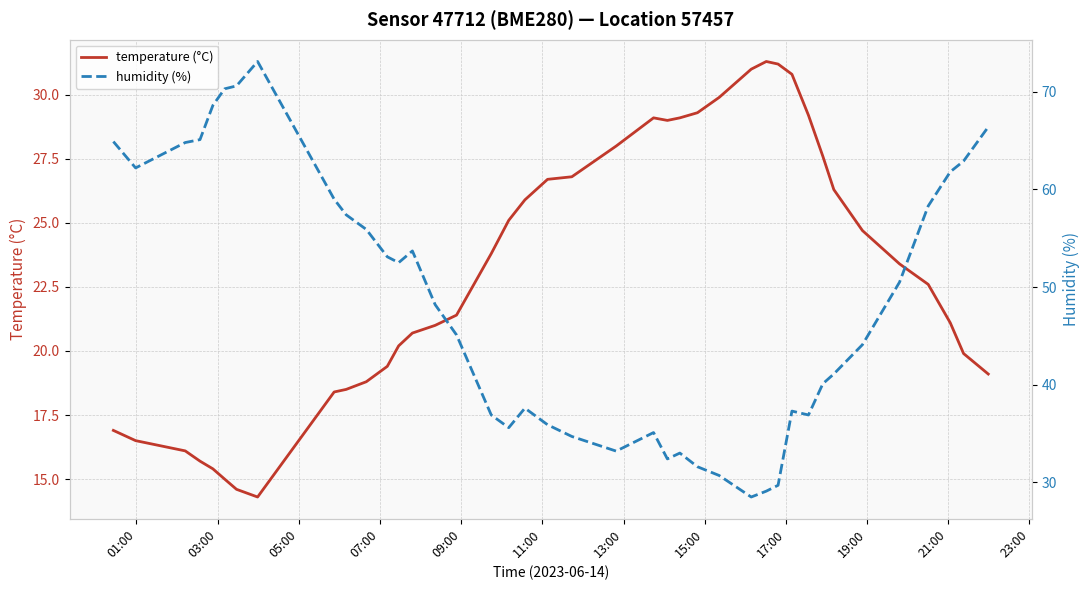

What is the lowest value of the temperature (°C) series?

14.3